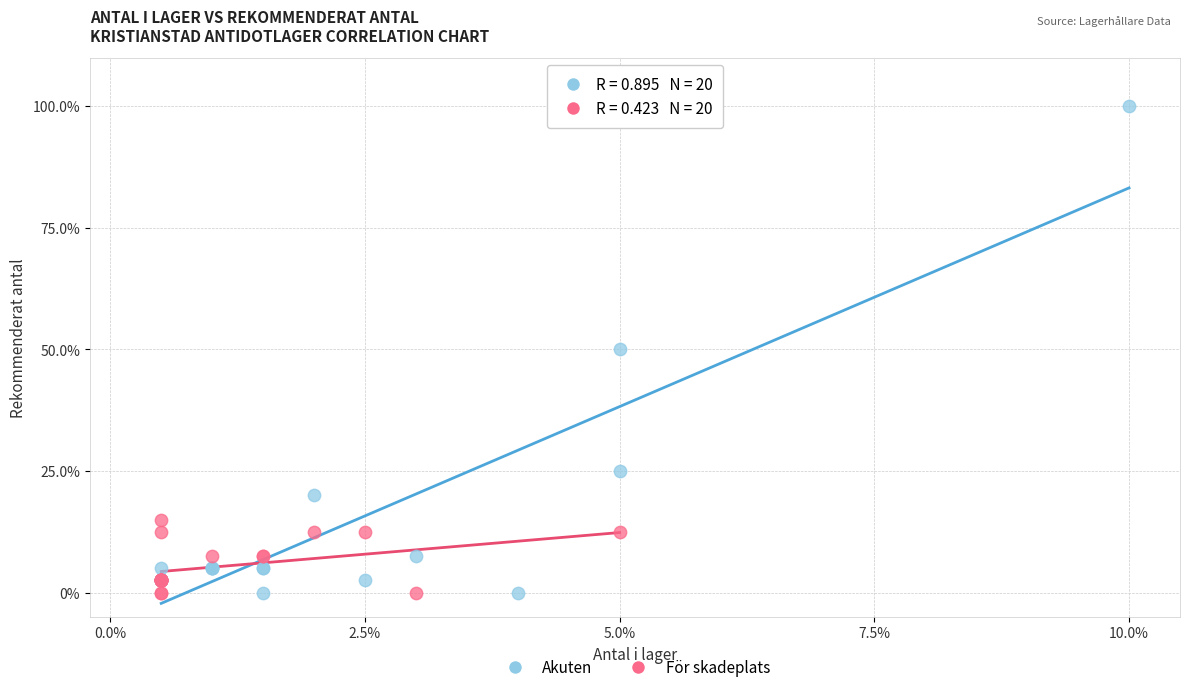

Which series reaches the maximum Y coordinate?

Akuten